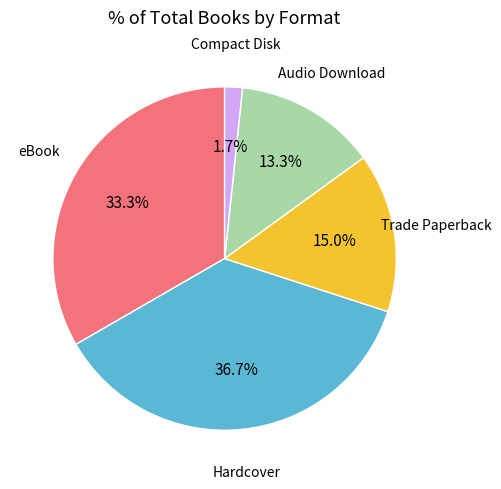

Is it true that eBook is 24% of the pie?

False